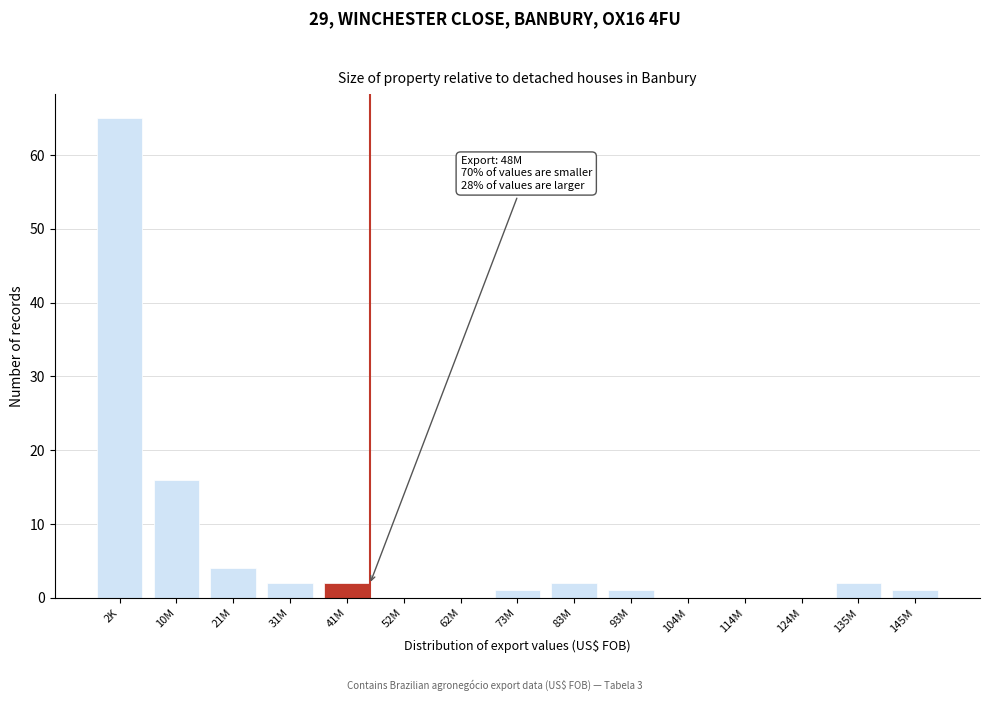

Reading left to right, extract all data points from this chart.

2K=65	10M=16	21M=4	31M=2	41M=2	52M=0	62M=0	73M=1	83M=2	93M=1	104M=0	114M=0	124M=0	135M=2	145M=1